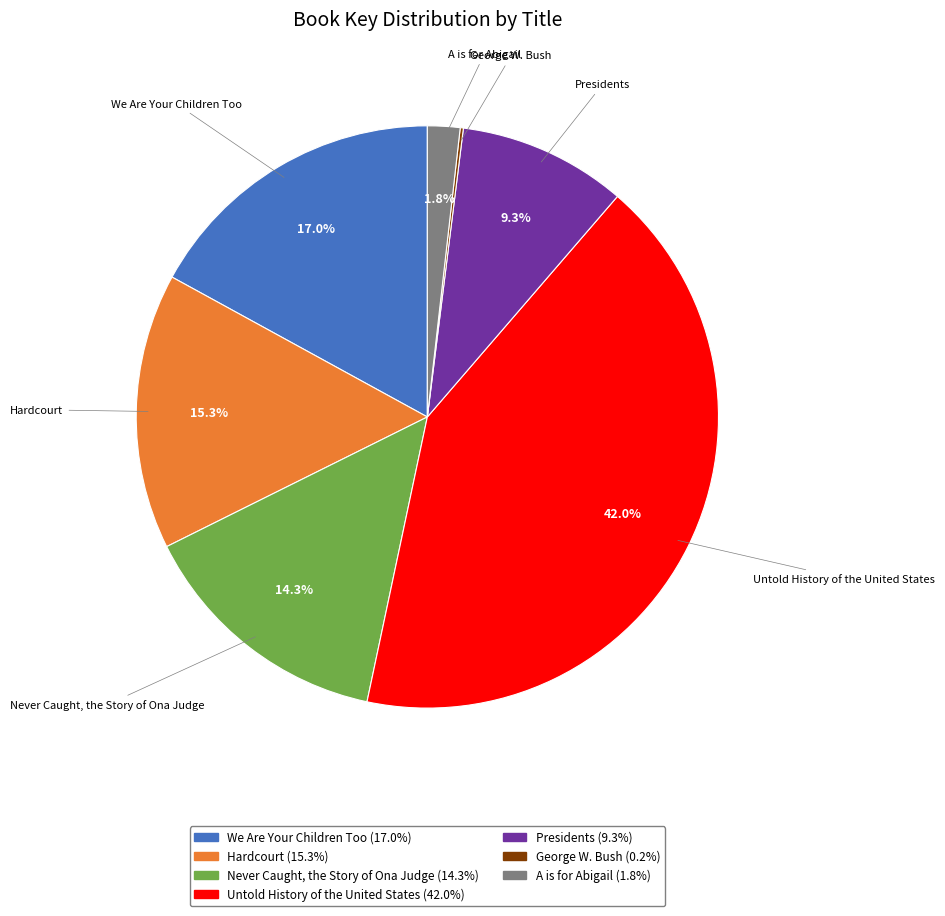

Is Never Caught, the Story of Ona Judge the majority of the pie?

No